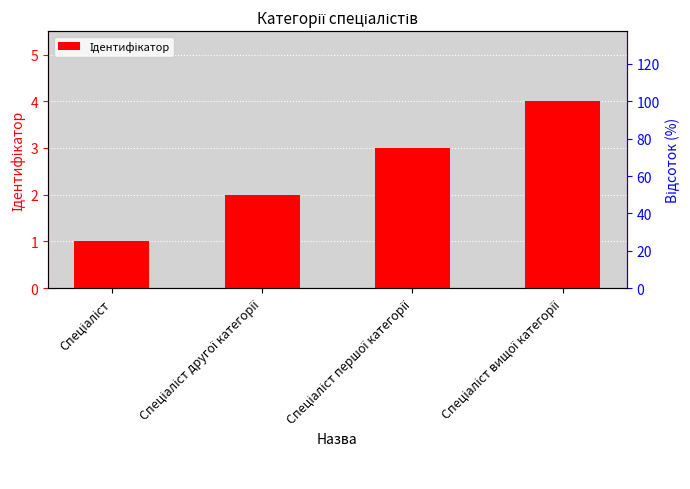

What is the sum of the values at Спеціаліст and Спеціаліст першої категорії?

4